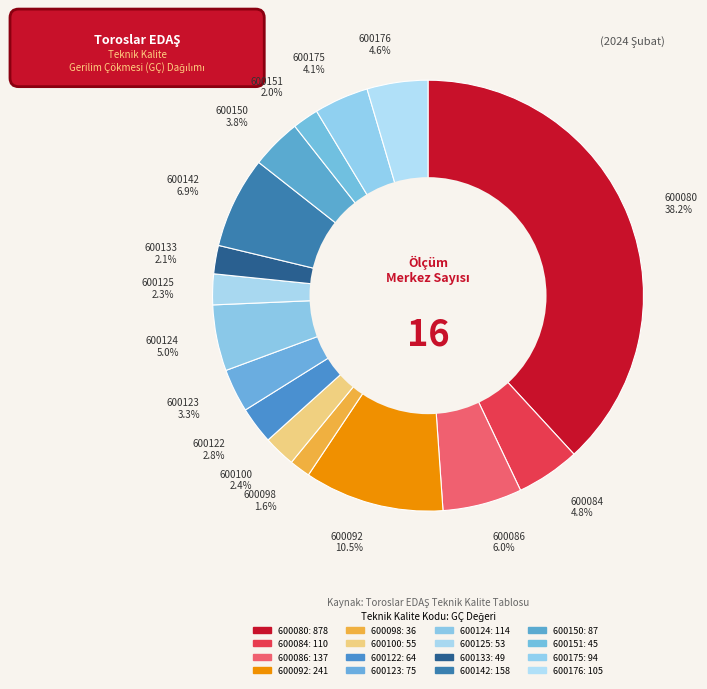

The 600133 slice represents 2% of the pie. True or false?

True